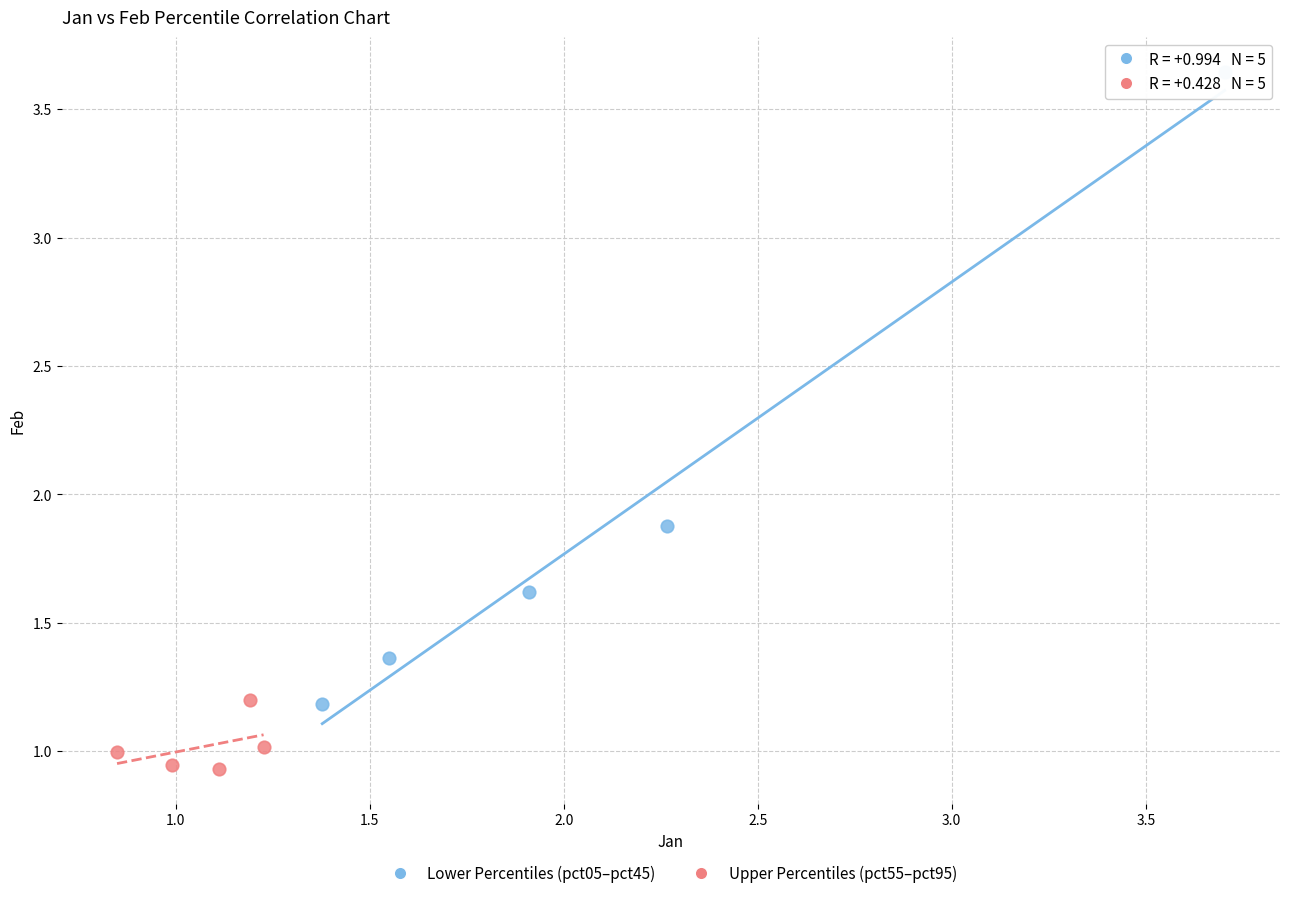

Which series has the widest spread of Y values?

Lower Percentiles (pct05–pct45)